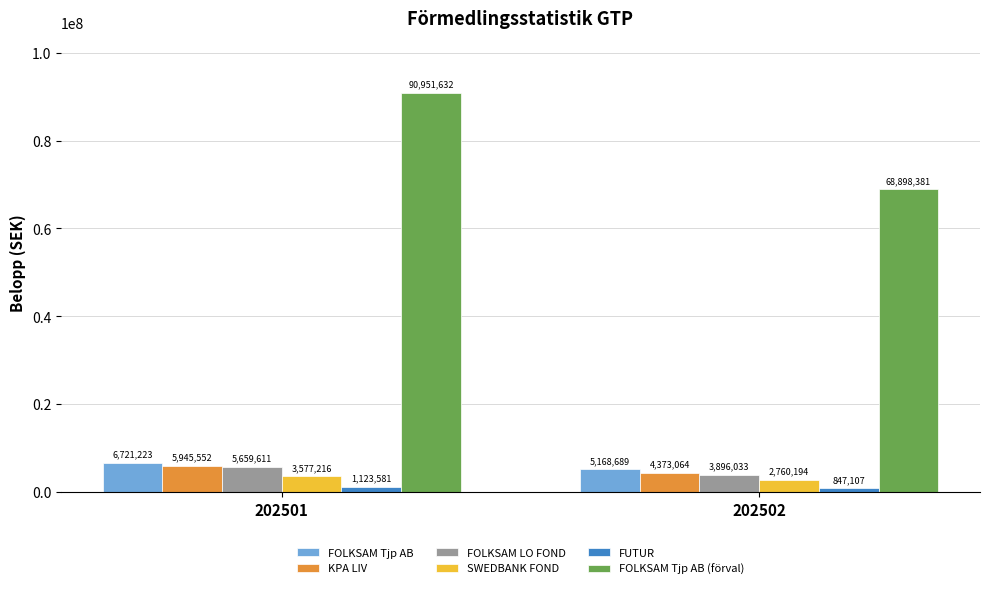

Count the number of data series in this chart.

6